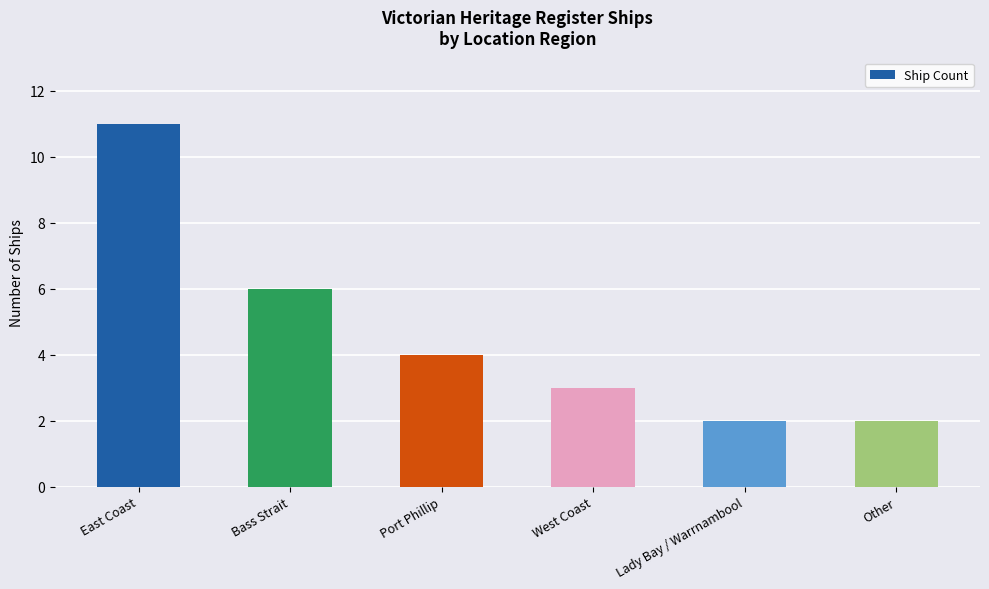

What is the difference between the maximum and minimum values?

9